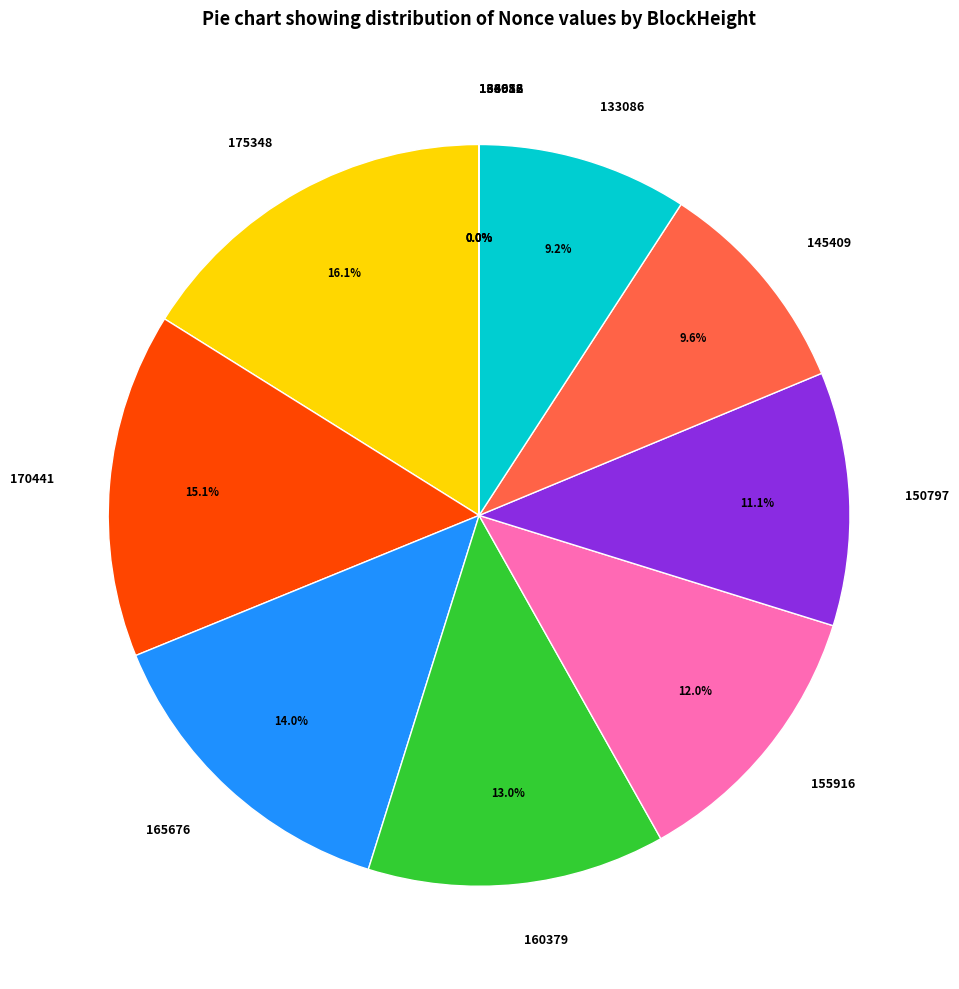

Does 133086 account for over 50% of the chart?

No